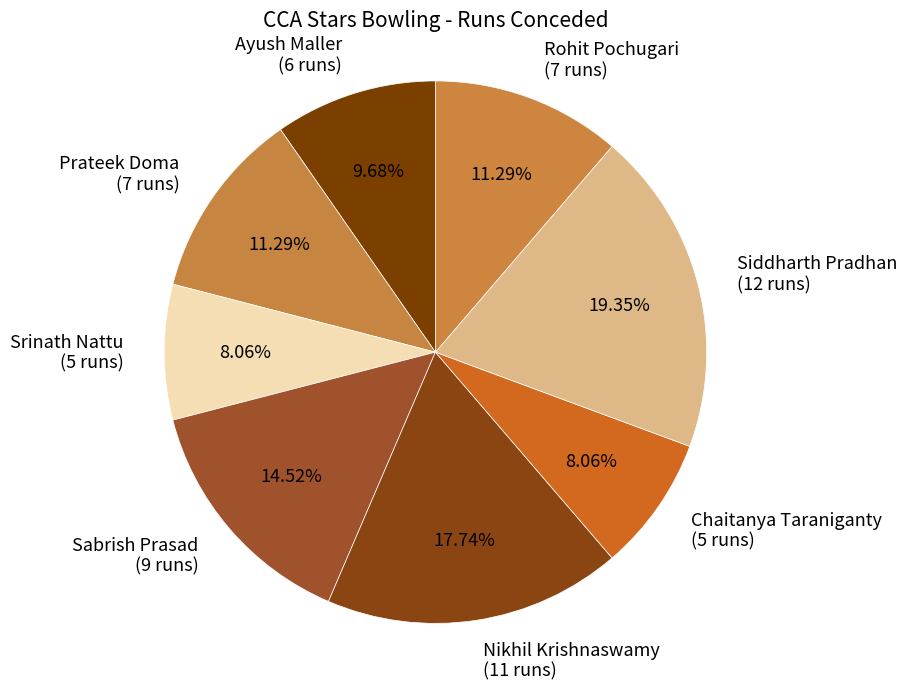

To the nearest percent, what is the difference between the Prateek Doma and Chaitanya Taraniganty slice percentages?

3%